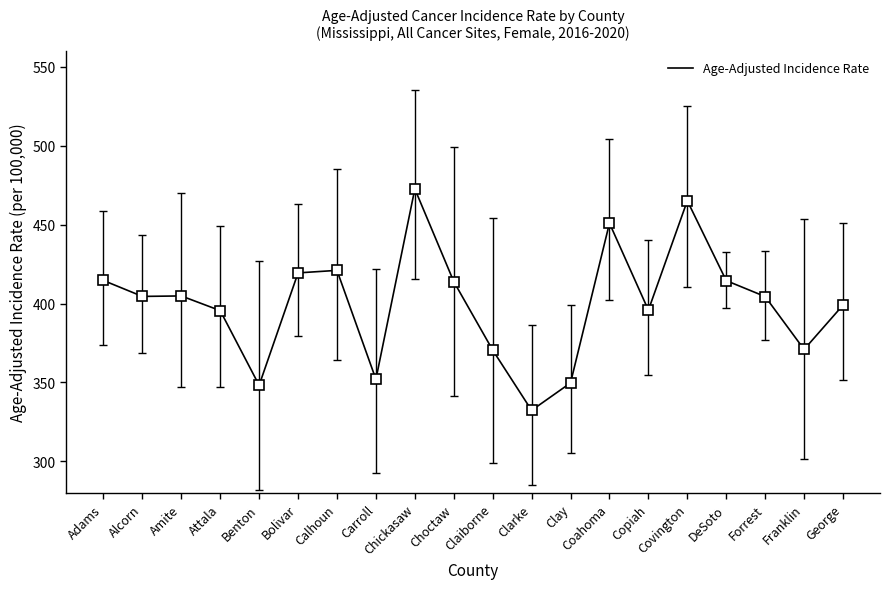

What is the approximate value at Calhoun?

421.0